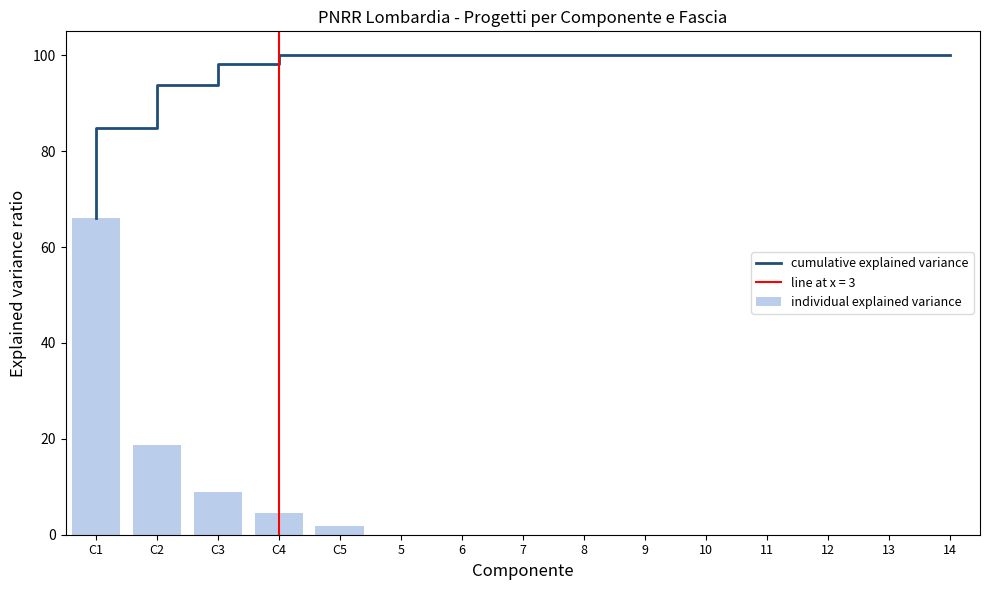

Are the bars grouped side by side (vs. stacked)?

Yes